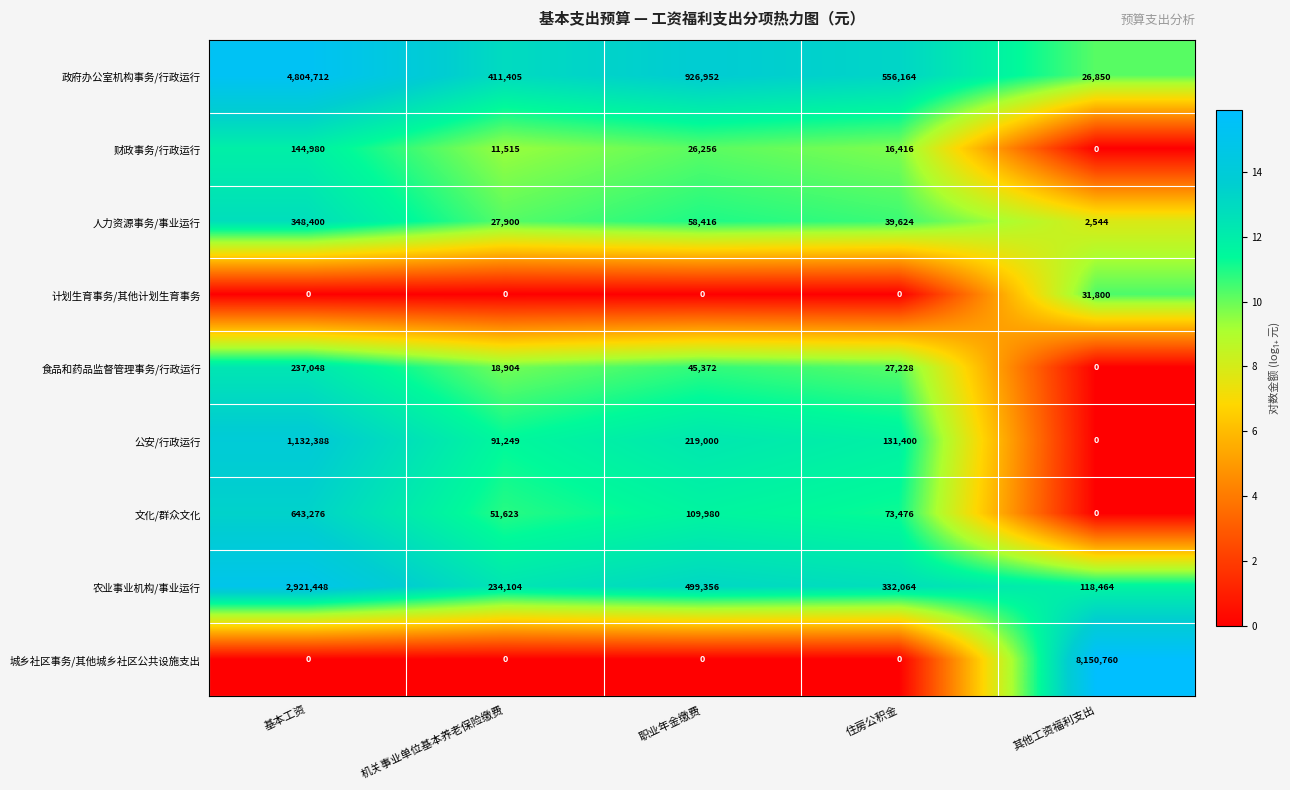

Rank the categories by 食品和药品监督管理事务/行政运行 value from highest to lowest.

基本工资, 职业年金缴费, 住房公积金, 机关事业单位基本养老保险缴费, 其他工资福利支出